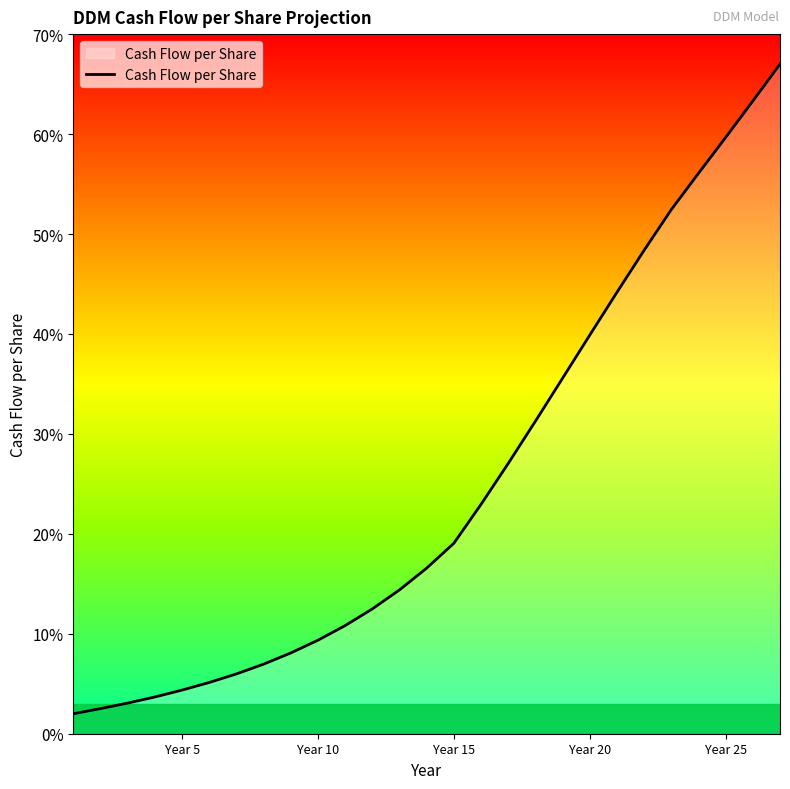

How many values are below 16?

13